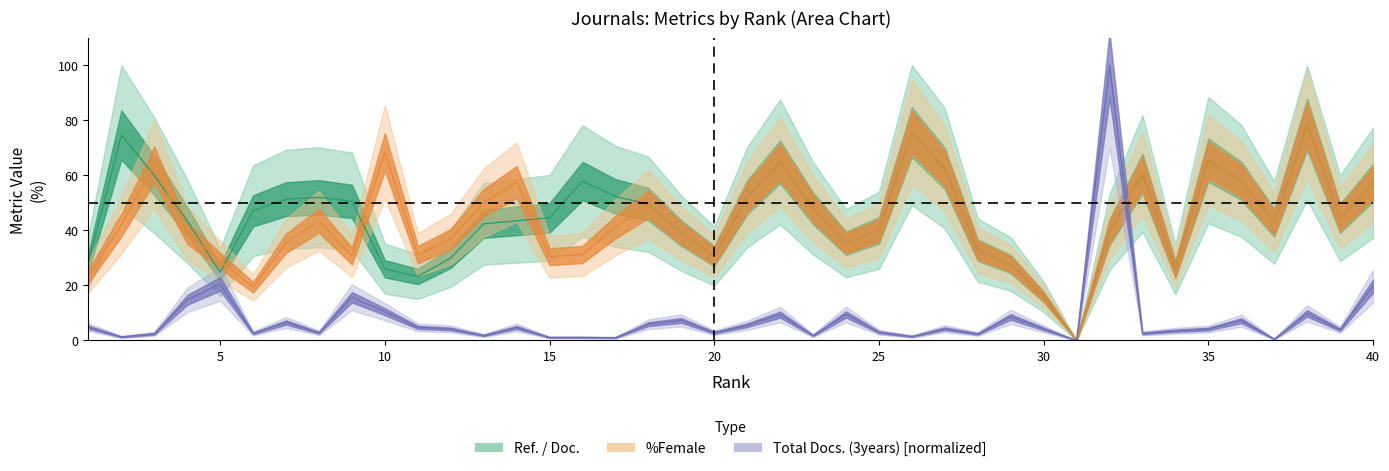

True or false: %Female has more than 2 points higher than both neighbors.

True